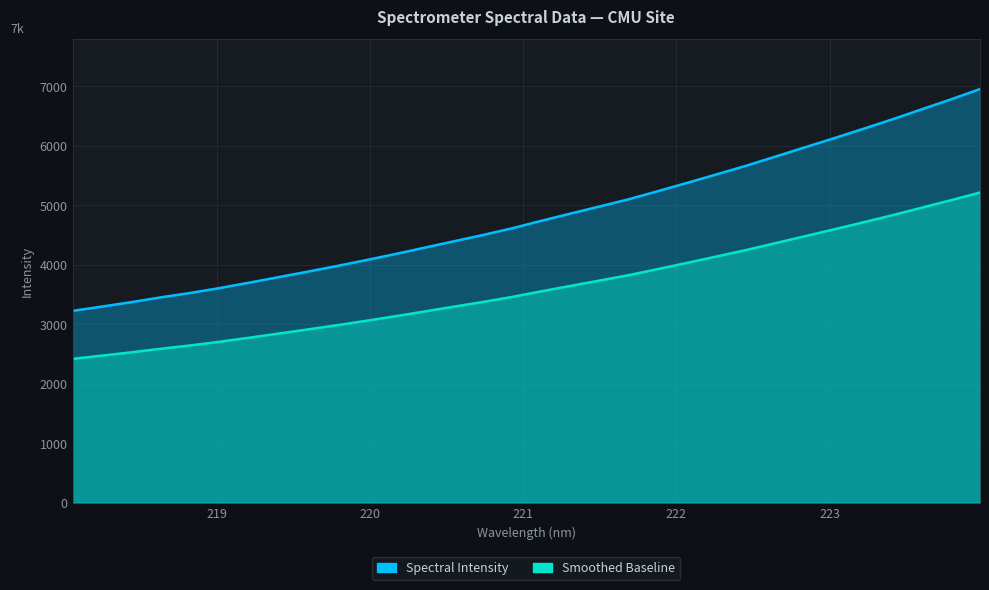

What is the difference between the maximum and minimum values?

3728.5